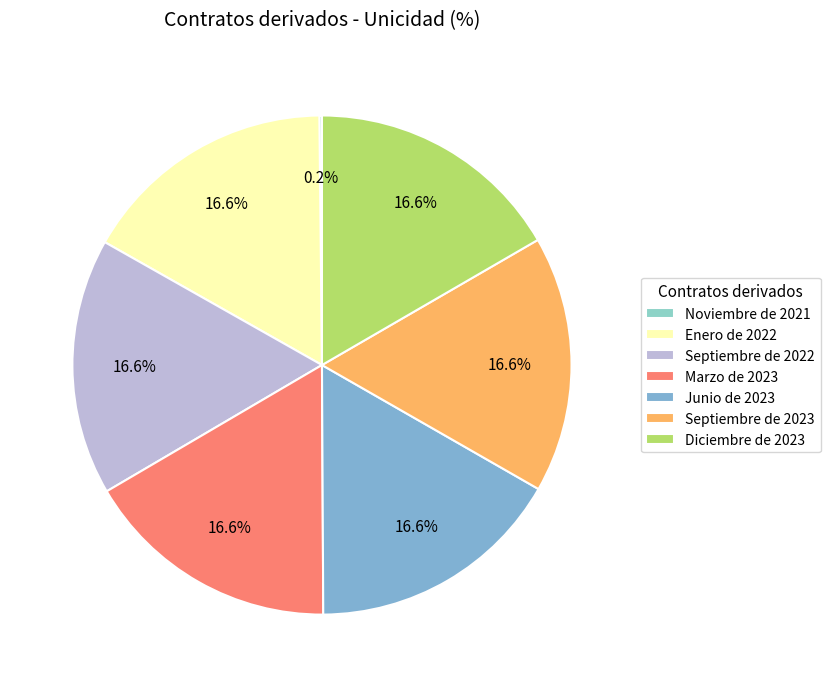

Does any single category account for the majority?

No